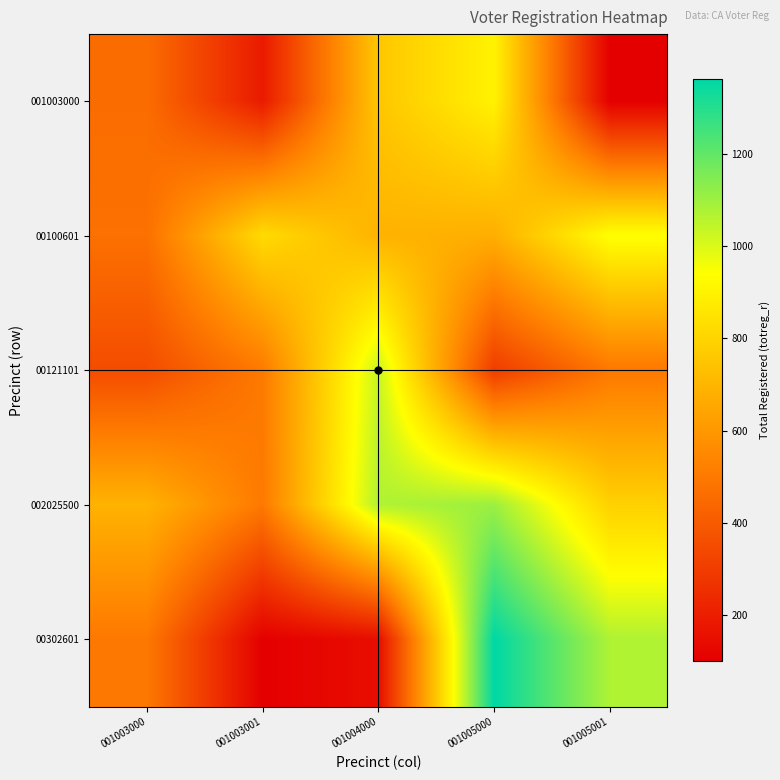

Which series has the widest spread of values?

00302601